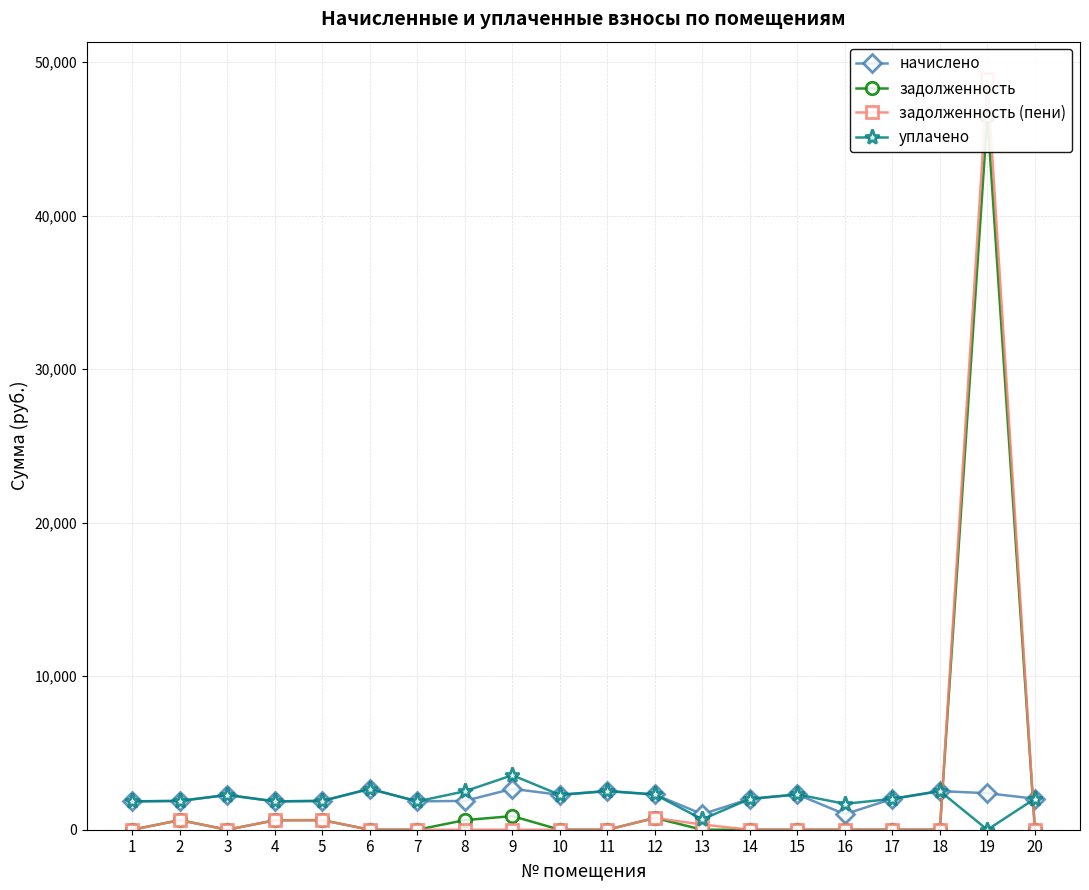

Is the value of задолженность at 12 greater than the value of уплачено at 11?

No